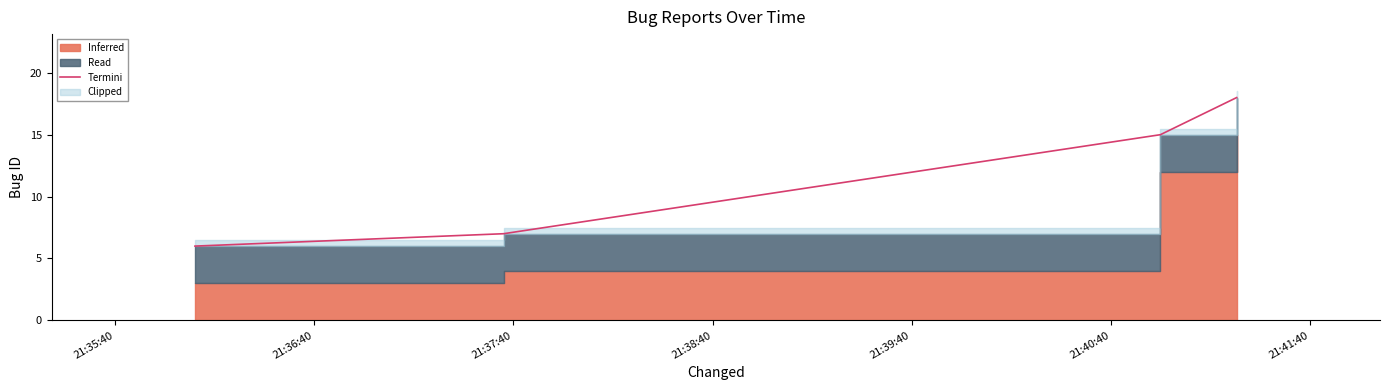

What is the ratio of the value at 21:38:40 to the value at 21:35:40?

3.0